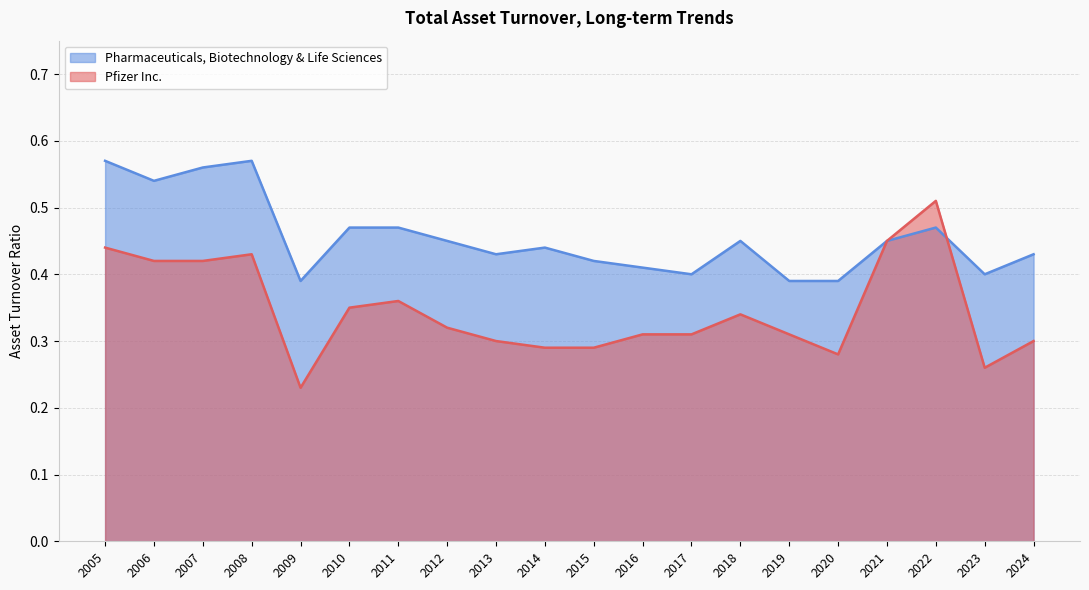

The value of Pharmaceuticals, Biotechnology & Life Sciences at 2022 is 0.7. True or false?

False